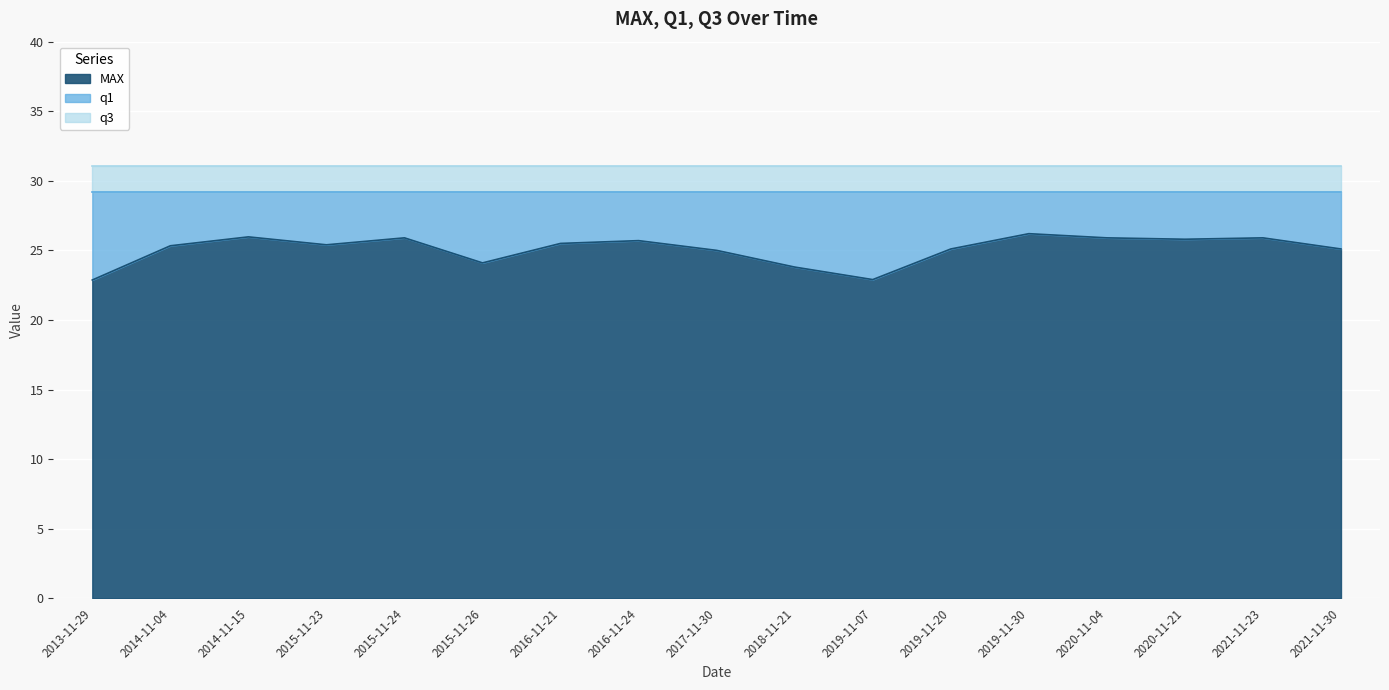

True or false: MAX and q1 cross at least once.

False